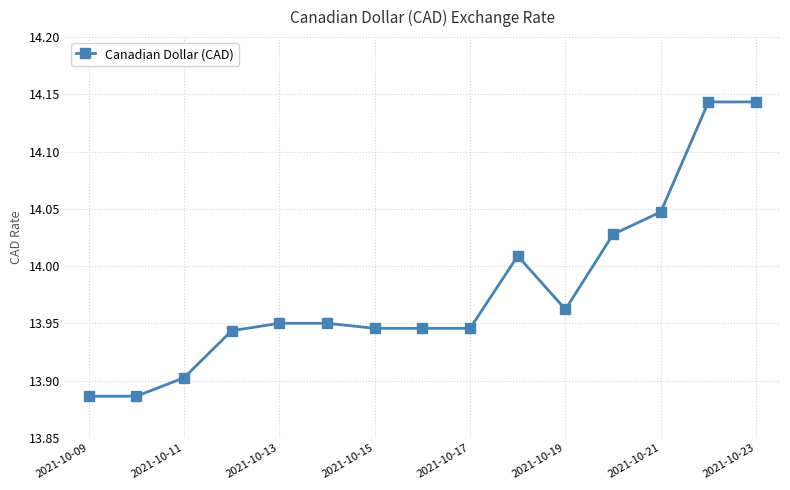

What is the sum of all values?

209.7